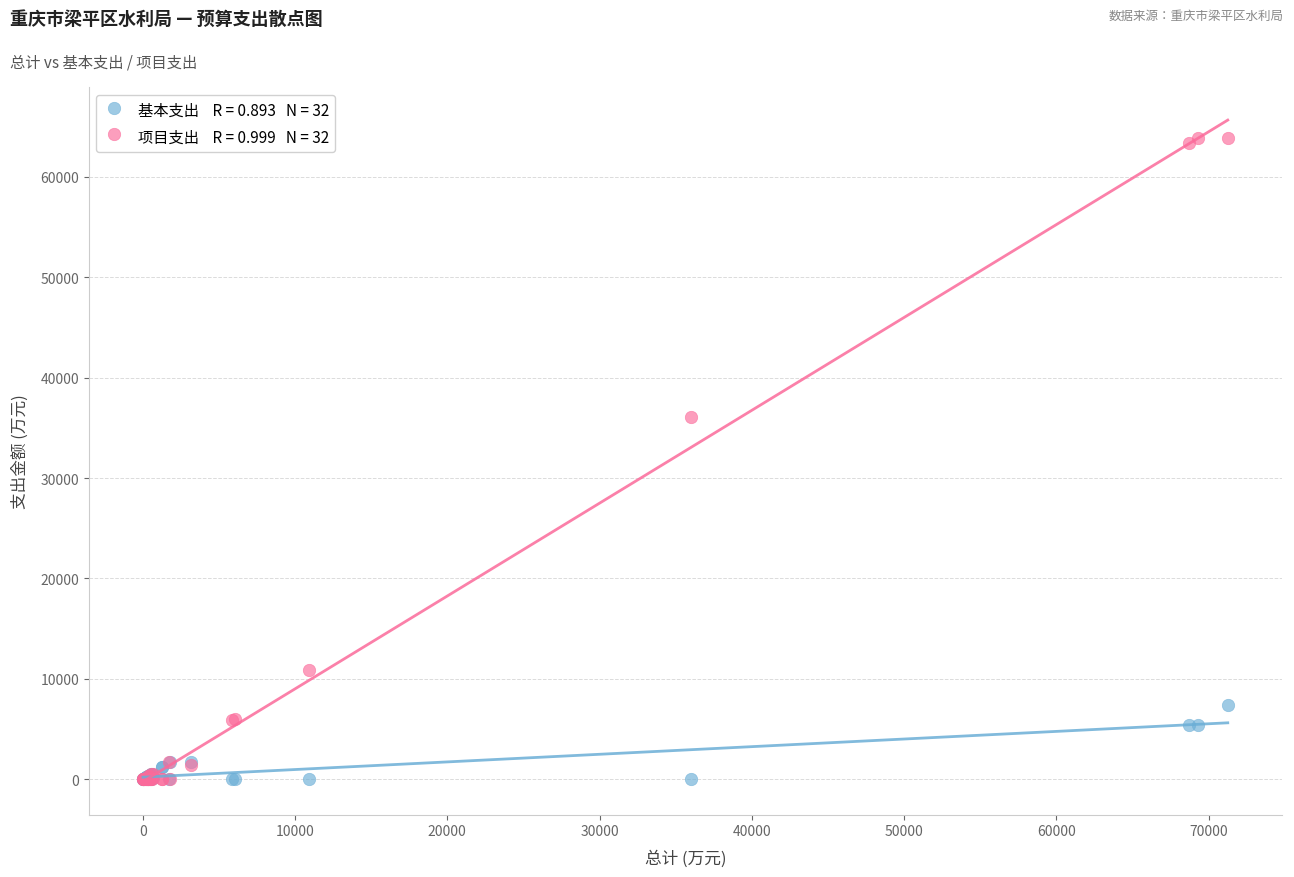

Across all series, what Y value is closest to 31940?

36024.6